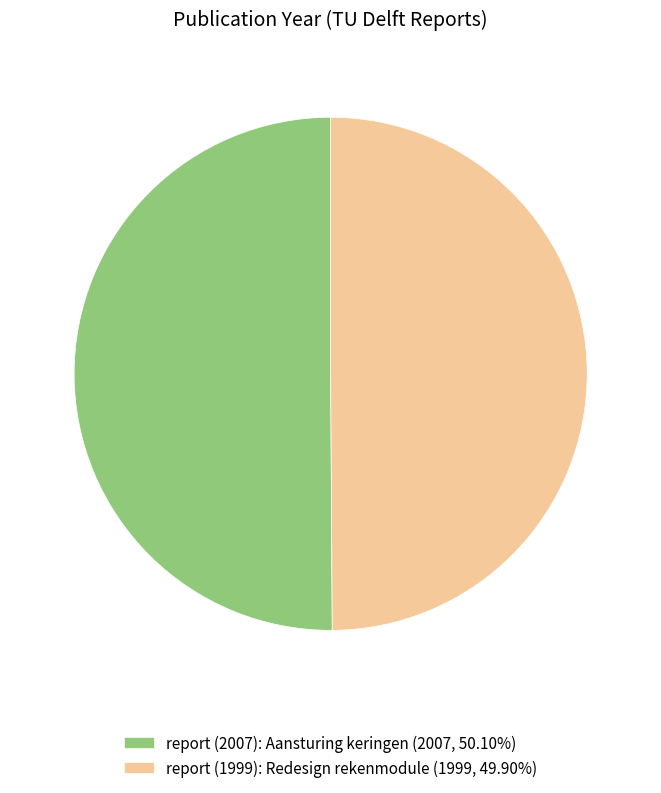

Is the sum of report (2007): Aansturing keringen (2007, 50.10%) and report (1999): Redesign rekenmodule (1999, 49.90%) greater than half?

Yes